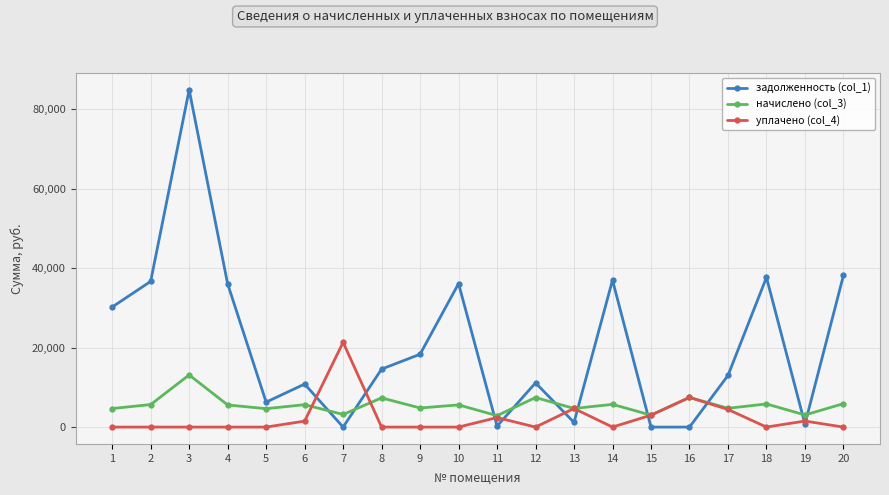

The уплачено (col_4) series shows -6934.4 at 12. True or false?

False